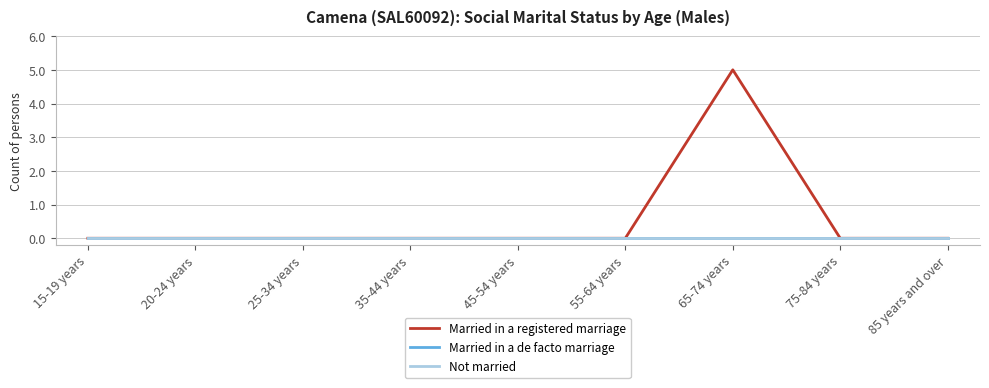

The Married in a de facto marriage series shows 0 at 85 years and over. True or false?

True